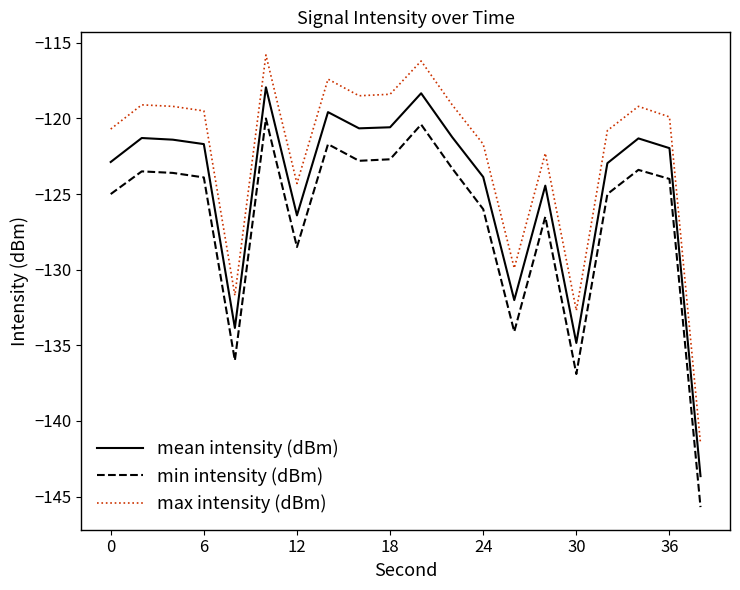

True or false: min intensity (dBm) and max intensity (dBm) cross at least once.

False